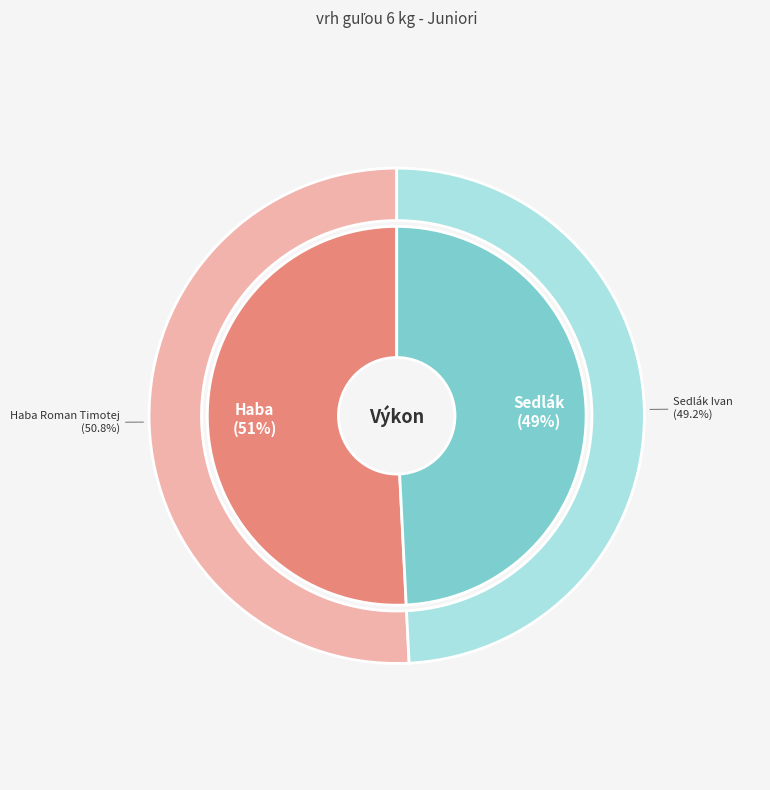

Does Haba Roman Timotej represent more than half of the total?

Yes